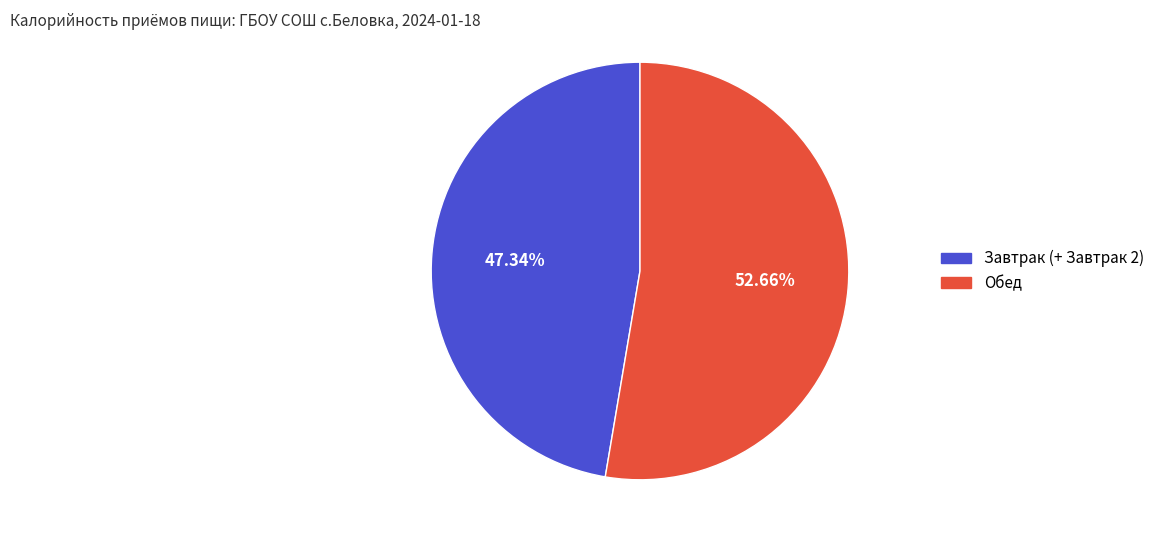

What percentage is NOT represented by Завтрак (+ Завтрак 2)?

52.7%